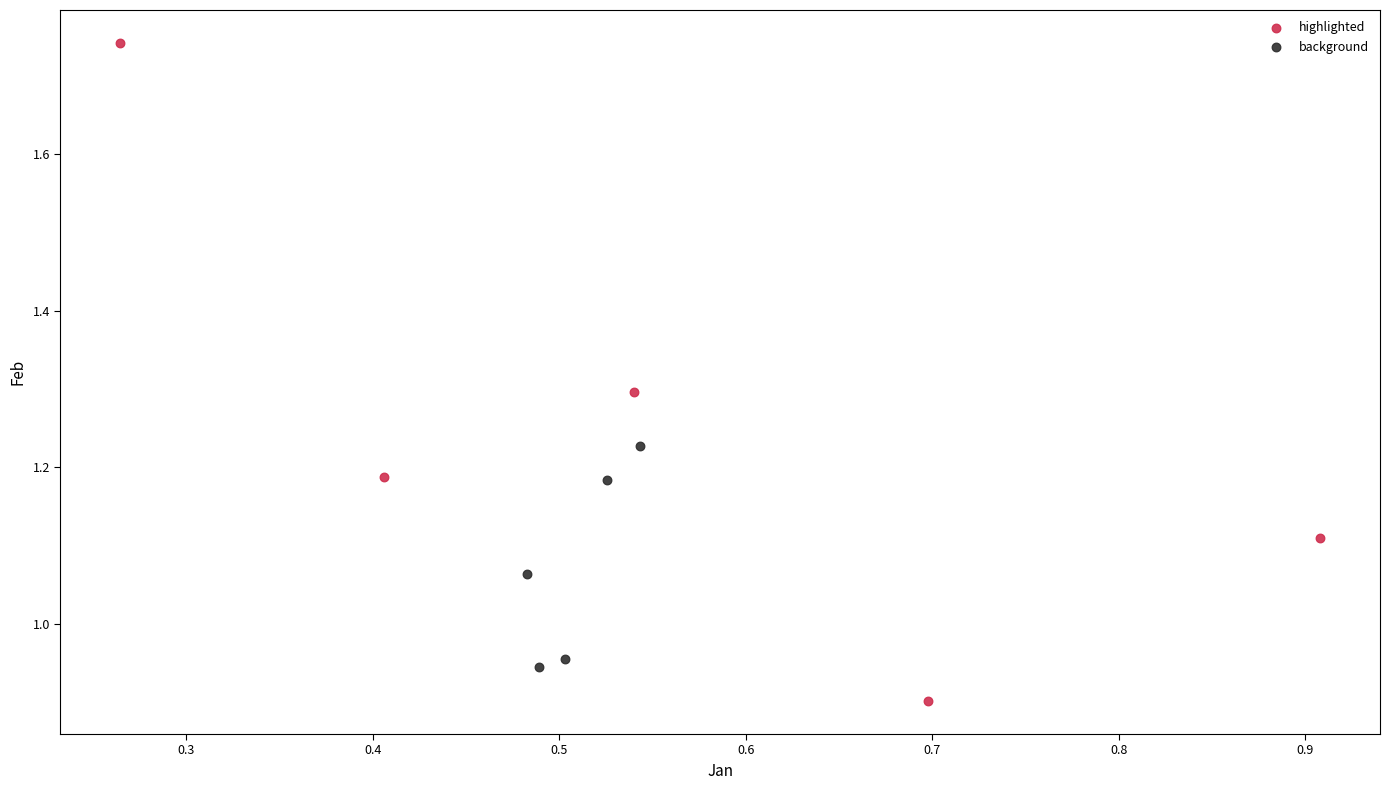

Which series reaches the minimum Y coordinate?

highlighted